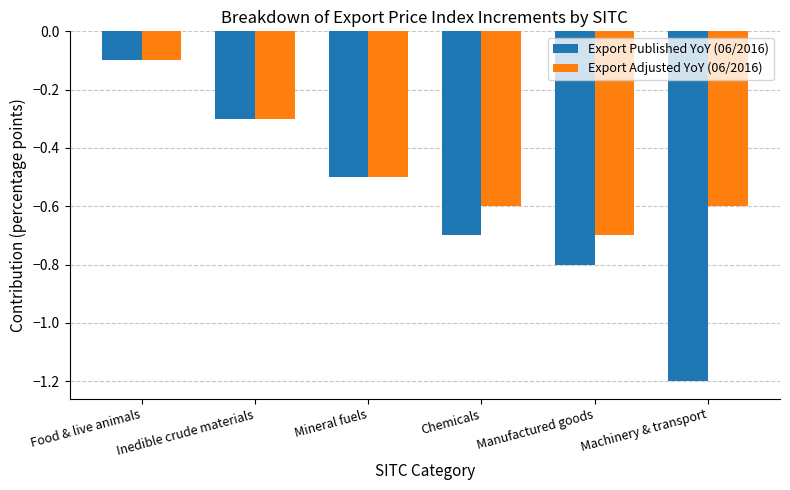

Reading left to right, what are all the values shown in this chart?

Export Published YoY (06/2016): -0.1	-0.3	-0.5	-0.7	-0.8	-1.2
Export Adjusted YoY (06/2016): -0.1	-0.3	-0.5	-0.6	-0.7	-0.6